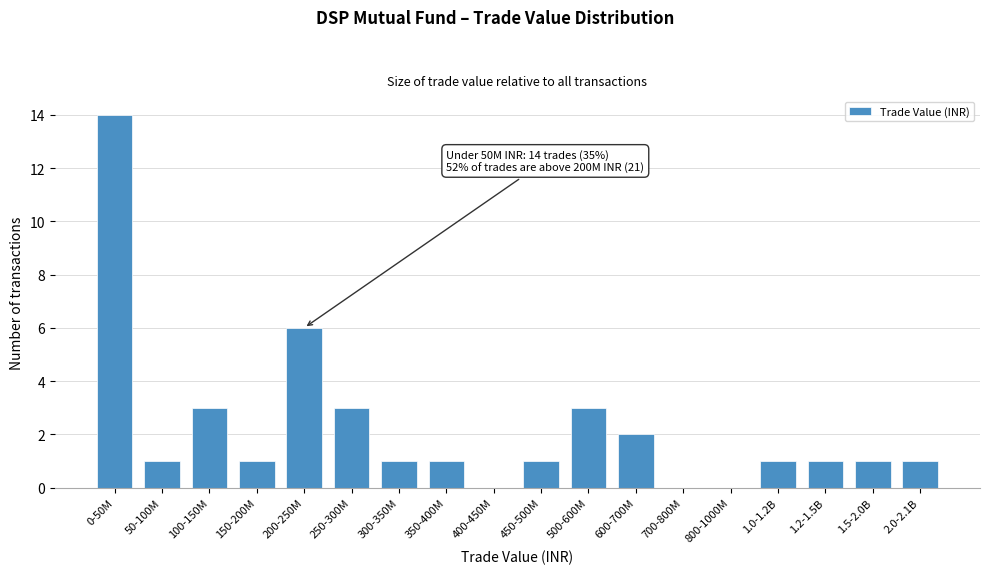

Reading right to left, extract all data points from this chart.

2.0-2.1B=1	1.5-2.0B=1	1.2-1.5B=1	1.0-1.2B=1	800-1000M=0	700-800M=0	600-700M=2	500-600M=3	450-500M=1	400-450M=0	350-400M=1	300-350M=1	250-300M=3	200-250M=6	150-200M=1	100-150M=3	50-100M=1	0-50M=14